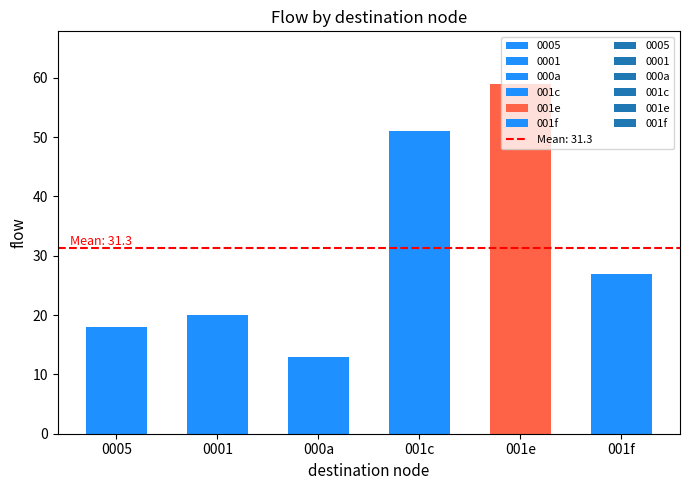

What is the label of the 3rd bar from the right?

001c